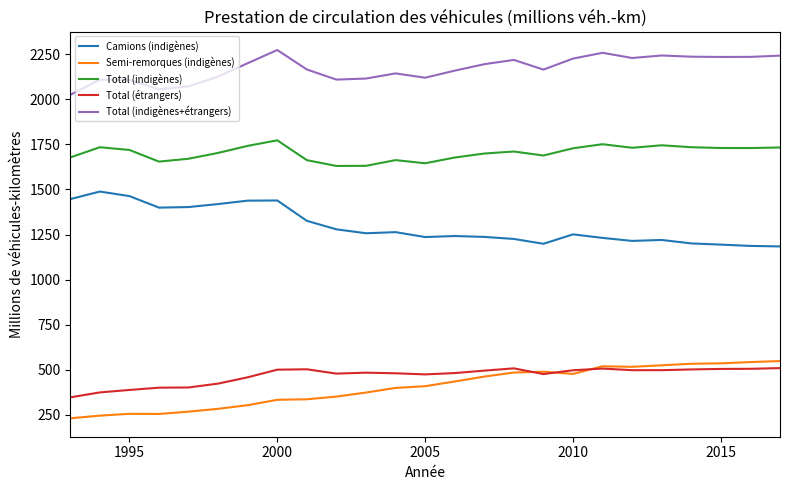

Which series has the largest total across all categories?

Total (indigènes+étrangers)